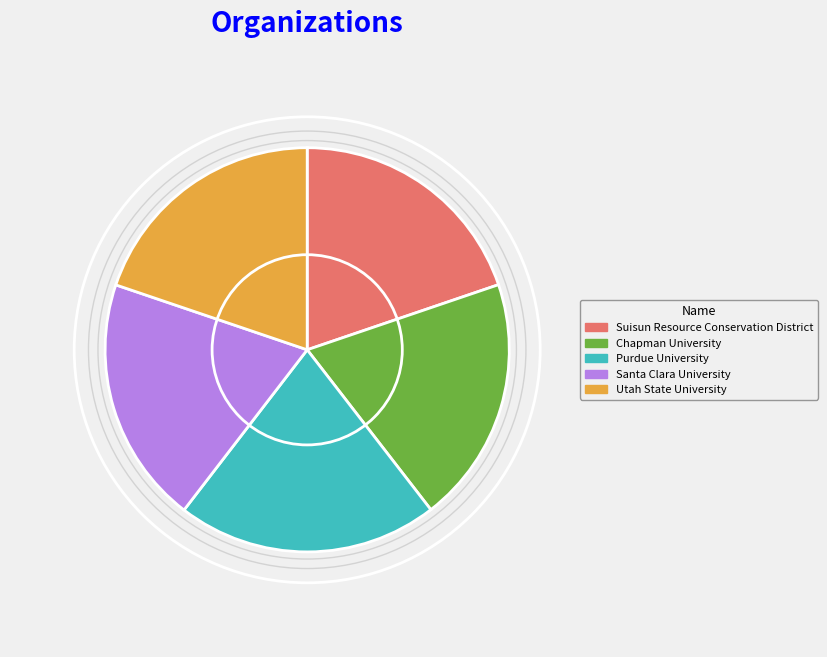

Between Santa Clara University and Purdue University, which is larger?

Purdue University